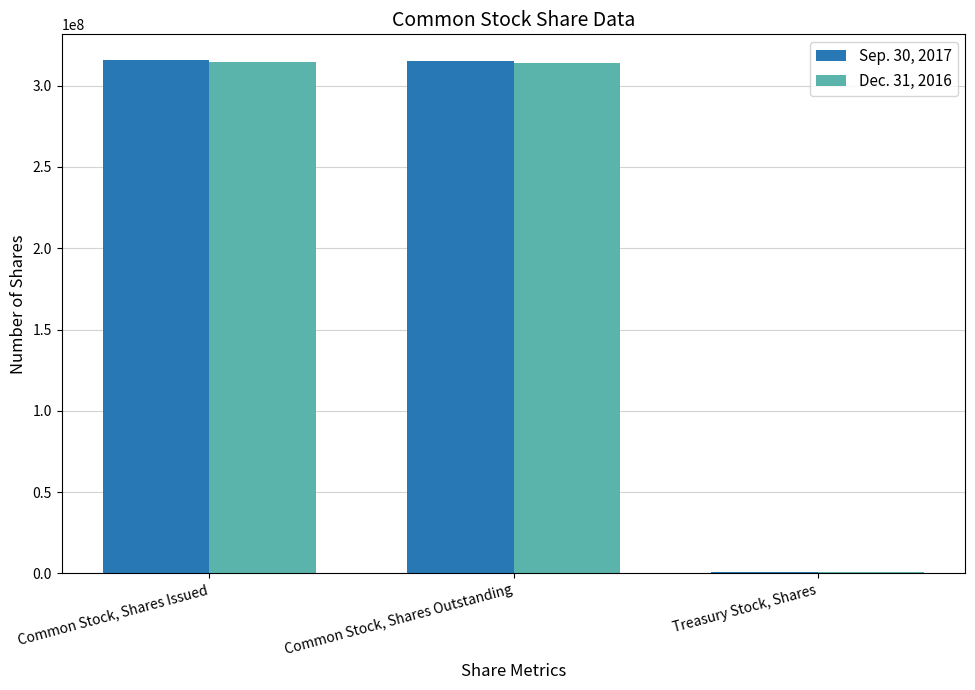

The Dec. 31, 2016 series shows 197899639 at Common Stock, Shares Outstanding. True or false?

False